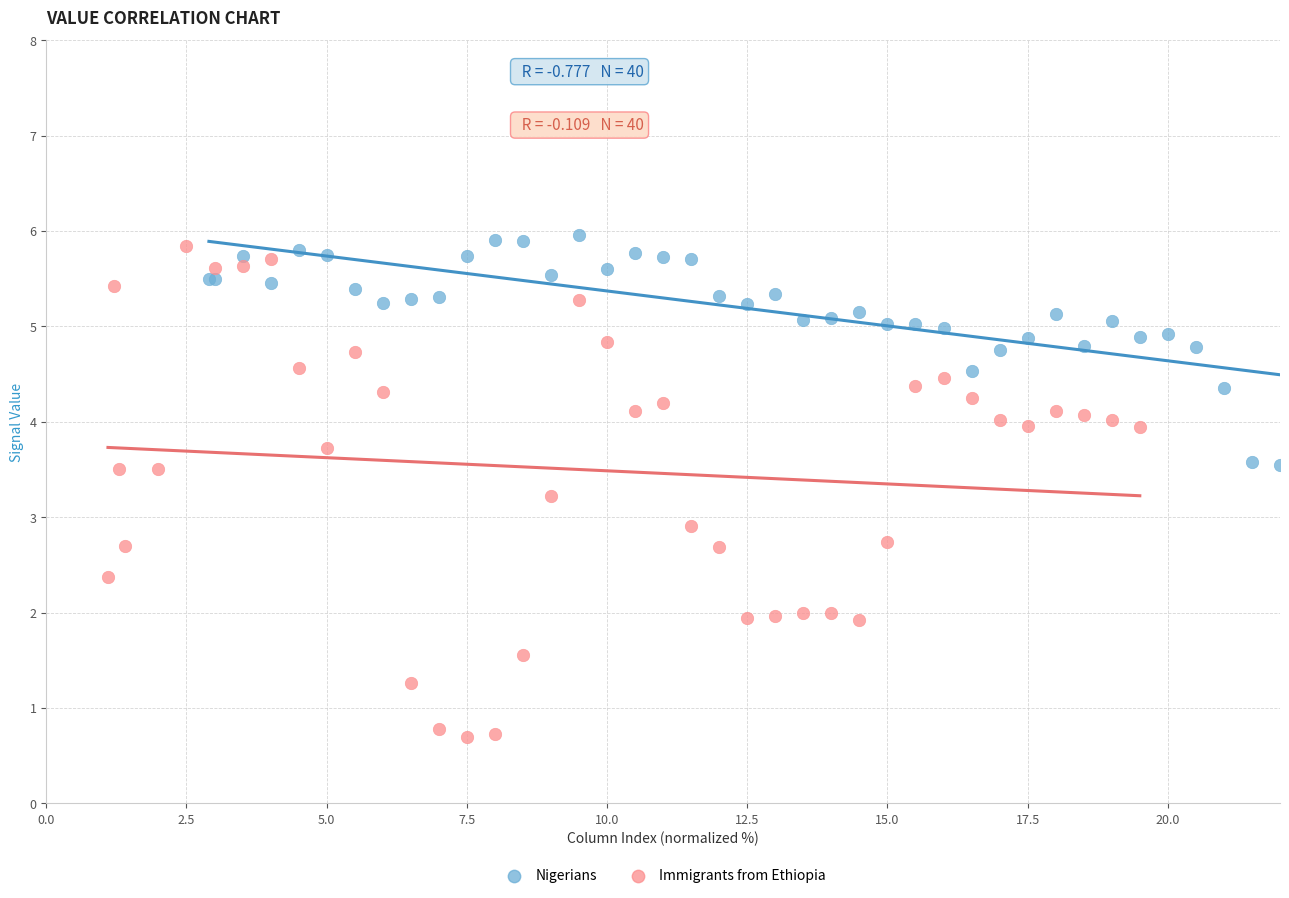

Which series has the largest Y range (max minus min)?

Immigrants from Ethiopia